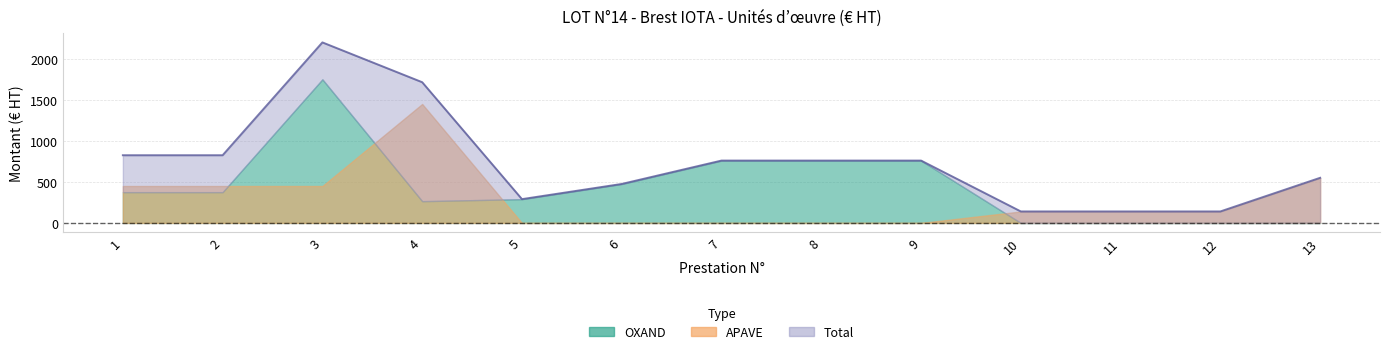

What is the average value of the APAVE series?

290